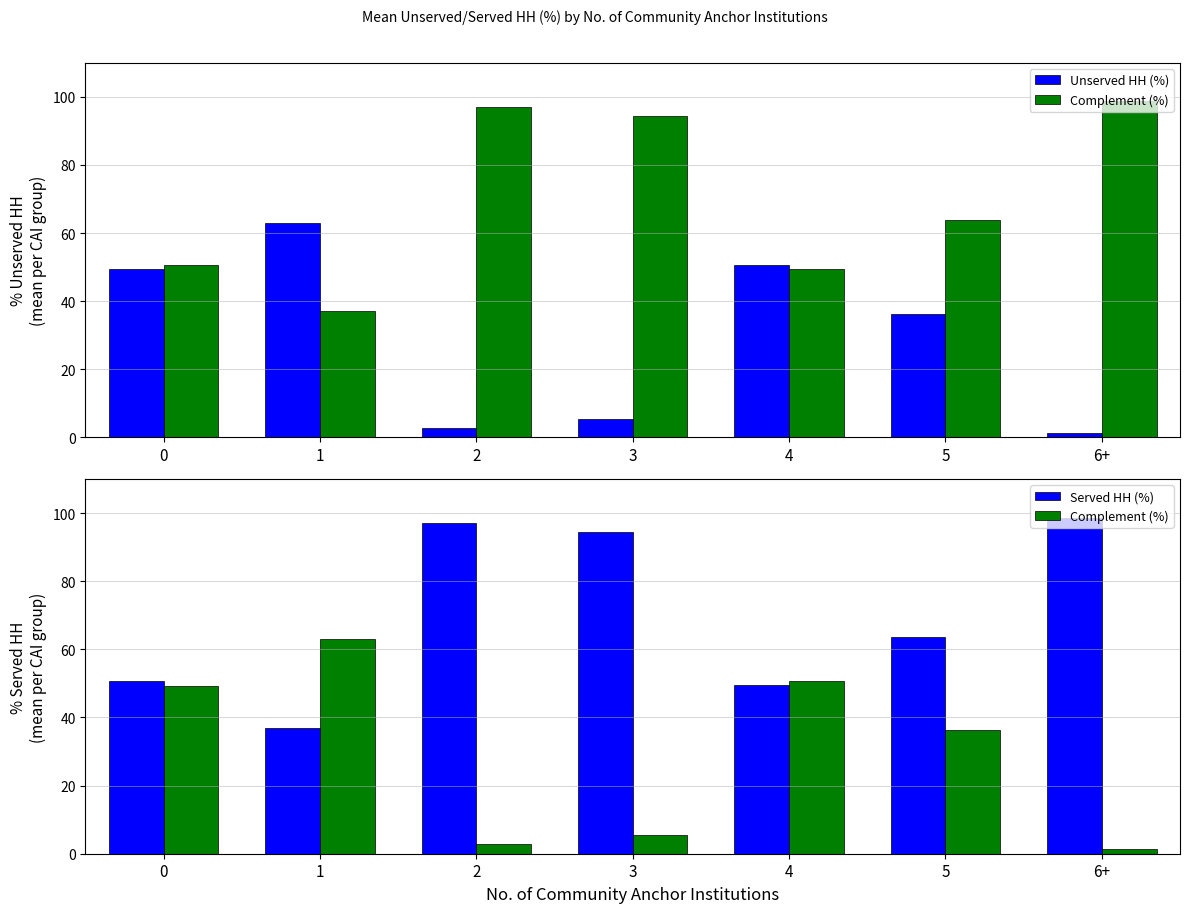

Reading right to left, transcribe all the data shown in this chart.

Unserved HH (%): 6+=1.3	5=36.2	4=50.6	3=5.5	2=2.9	1=63.0	0=49.4
Complement (%): 6+=1.3	5=36.2	4=50.6	3=5.5	2=2.9	1=63.0	0=49.4
Served HH (%): 6+=98.7	5=63.8	4=49.4	3=94.5	2=97.1	1=37.0	0=50.6